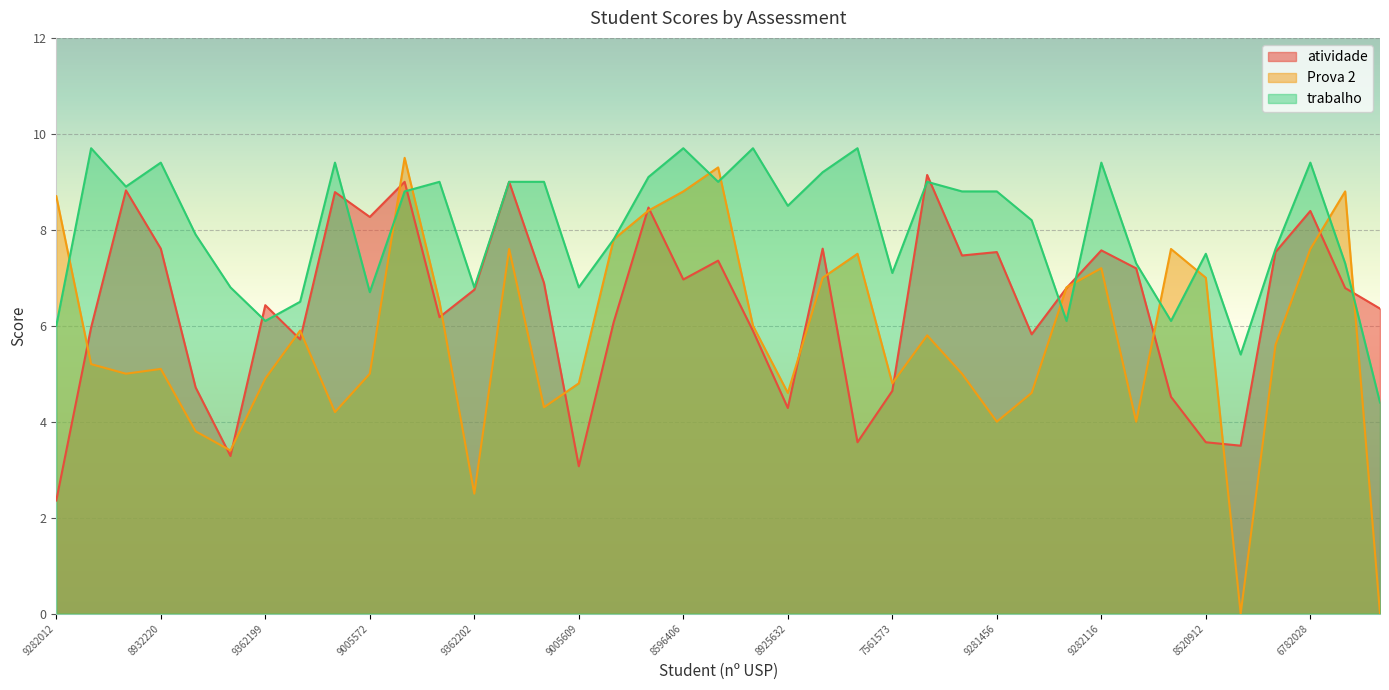

True or false: atividade has a value of 4.4 at 9005572.

False